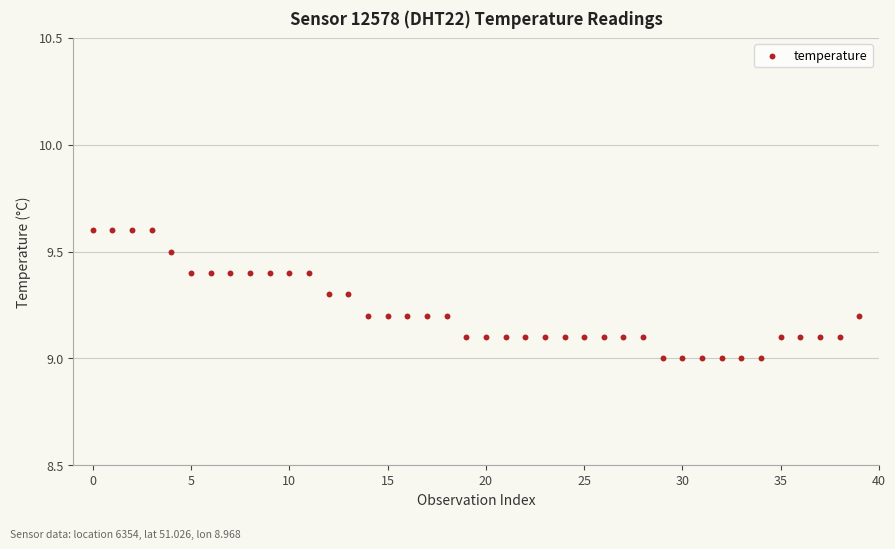

What is the range of Y values (max minus min)?

0.6